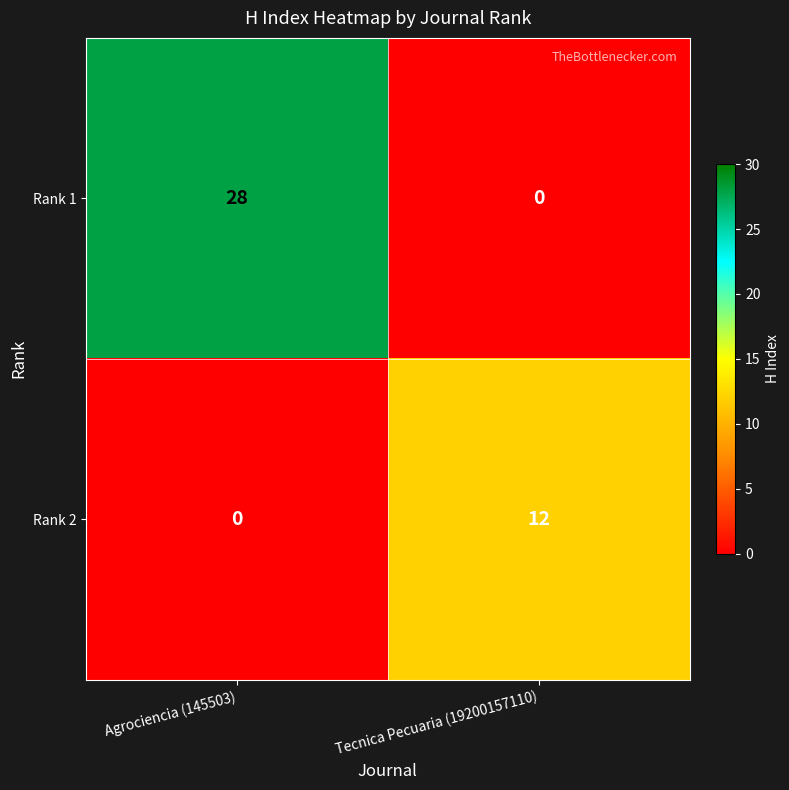

Reading left to right, extract all data points from this chart.

Rank 1: 28	0
Rank 2: 0	12